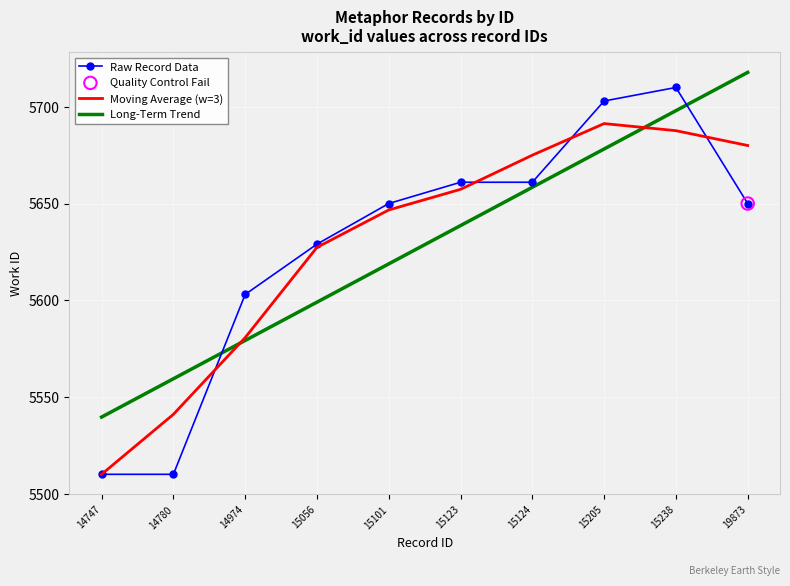

Is the value of Moving Average (w=3) at 19873 greater than the value of Raw Record Data at 15205?

No